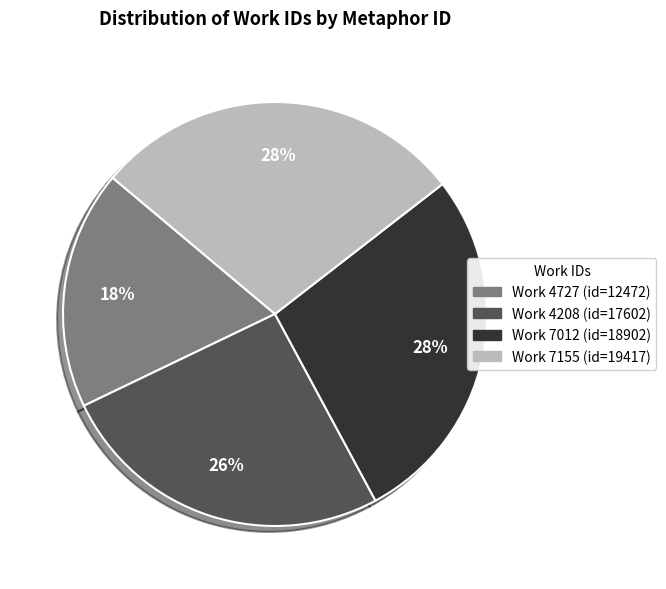

To the nearest percent, what is the average slice percentage?

25%